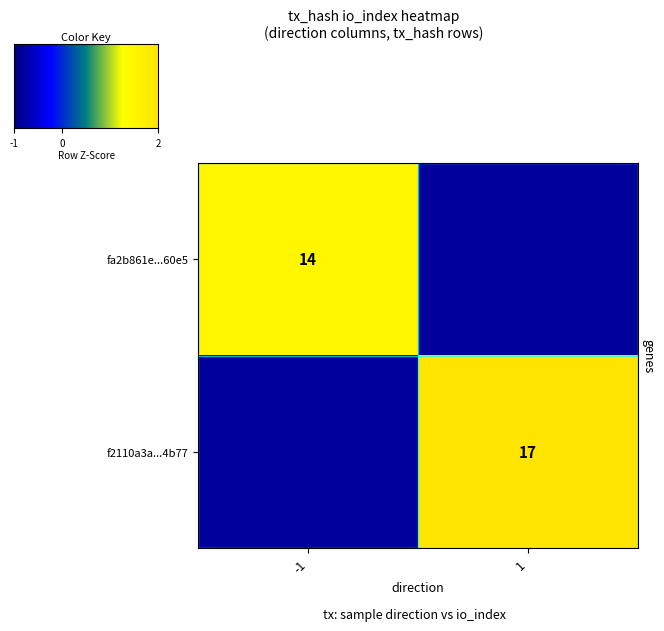

Is the value of f2110a3a...4b77 at 1 greater than the value of fa2b861e...60e5 at -1?

Yes